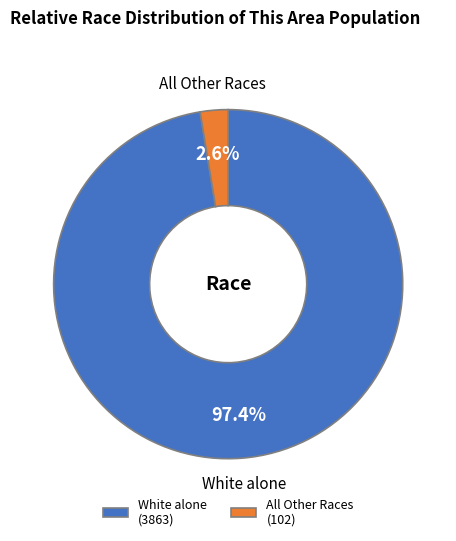

Is the sum of All Other Races (102) and White alone (3863) greater than half?

Yes